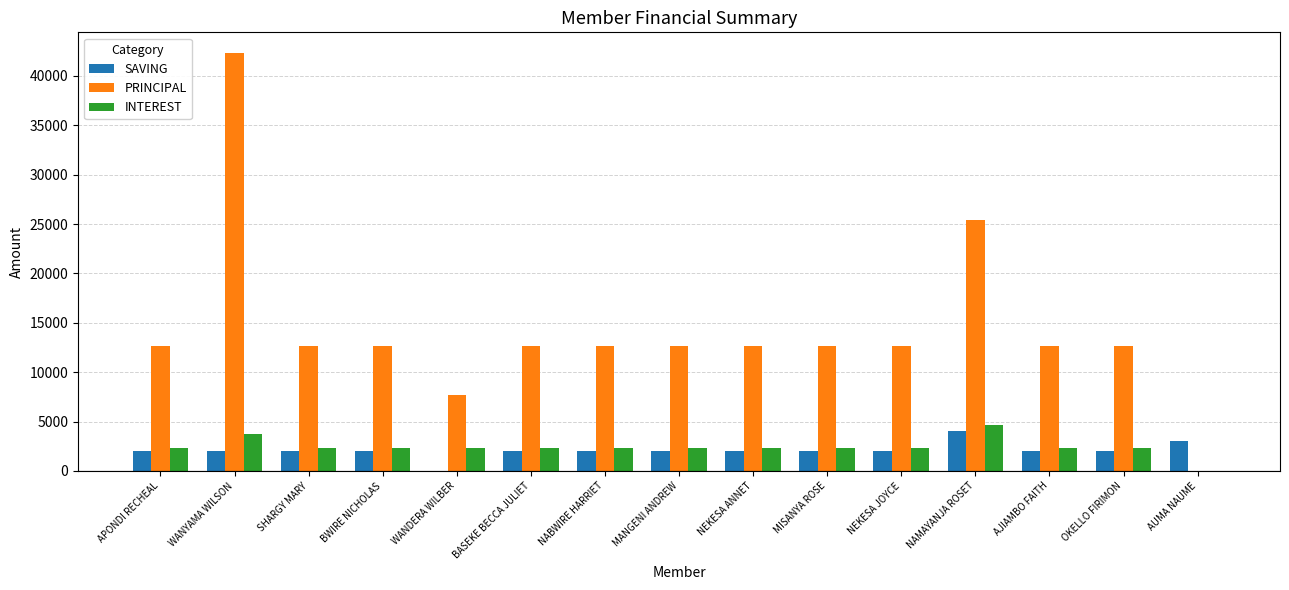

Between NAMAYANJA ROSET and AJIAMBO FAITH, which series saw the biggest shift?

PRINCIPAL